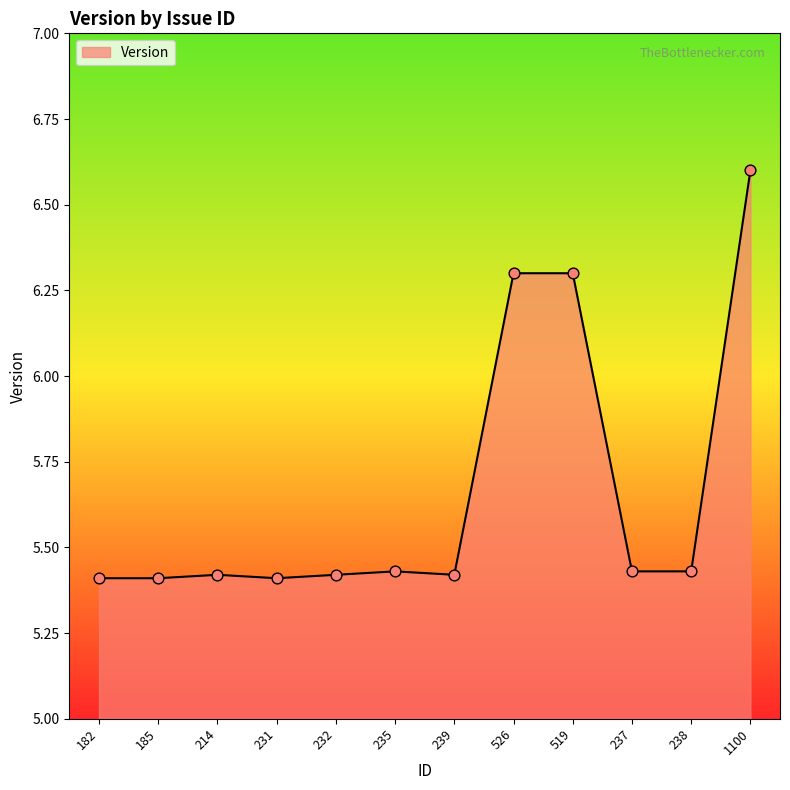

Approximately how many times larger is the value at 232 compared to 231?

1.0